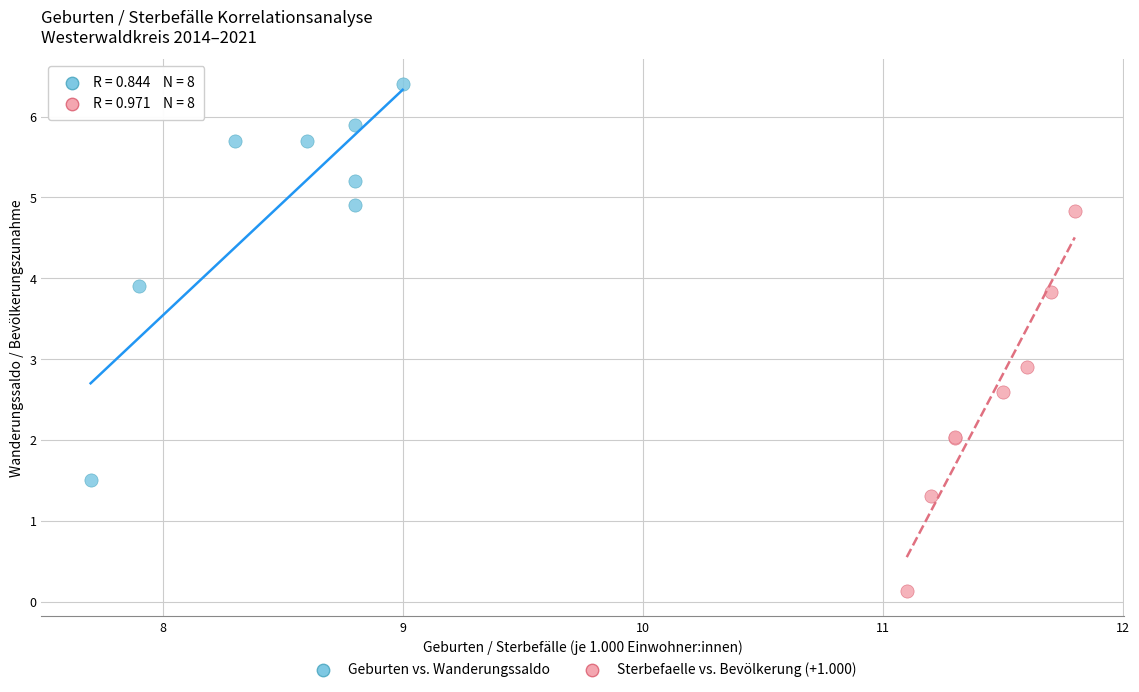

Which series reaches the minimum Y coordinate?

Sterbefaelle vs. Bevölkerung (+1.000)